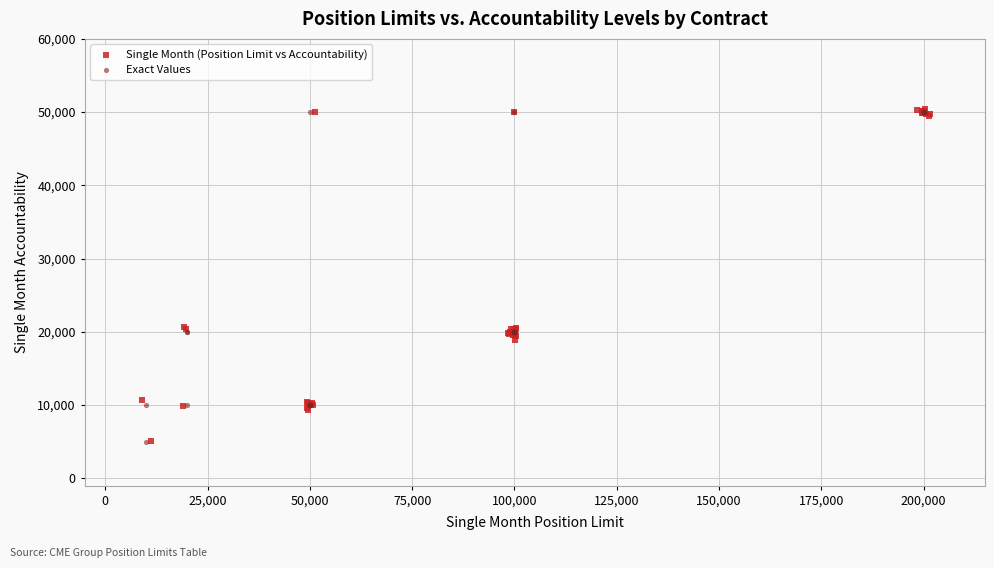

Which series has the largest Y range (max minus min)?

Single Month (Position Limit vs Accountability)